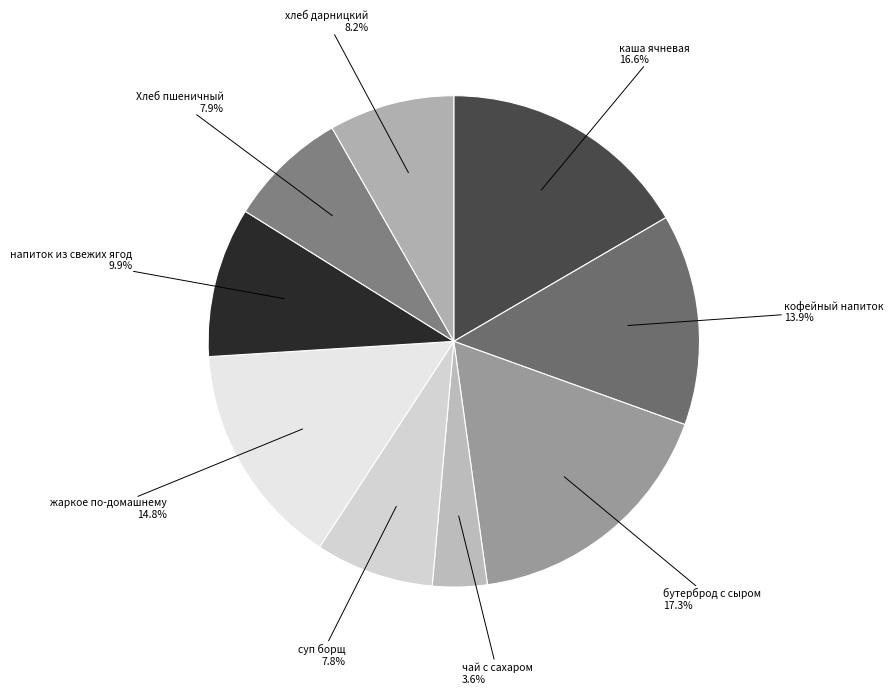

To the nearest percent, what is the difference between the largest and smallest slice percentages?

14%